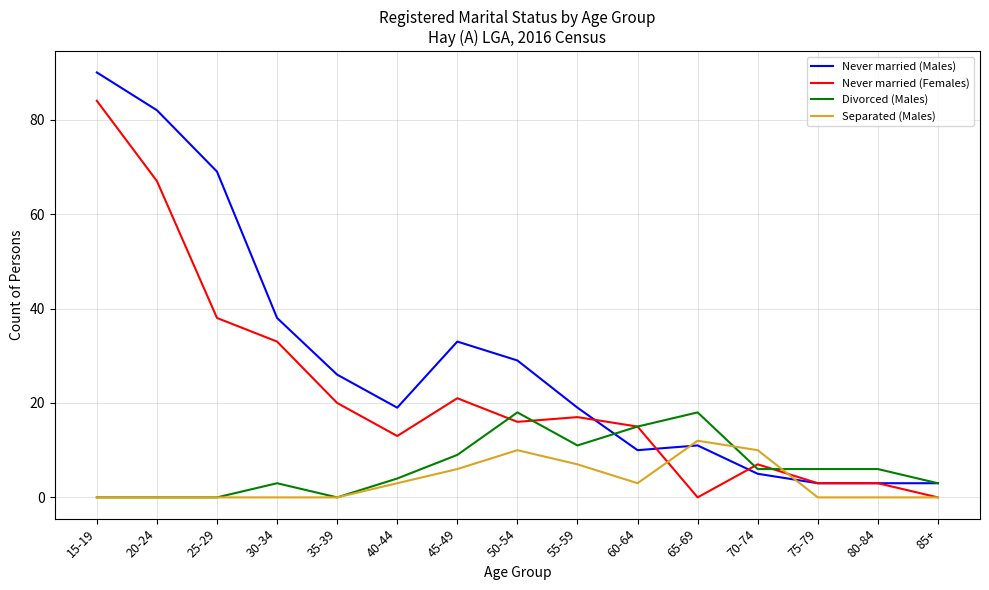

Which series has the widest spread of values?

Never married (Males)